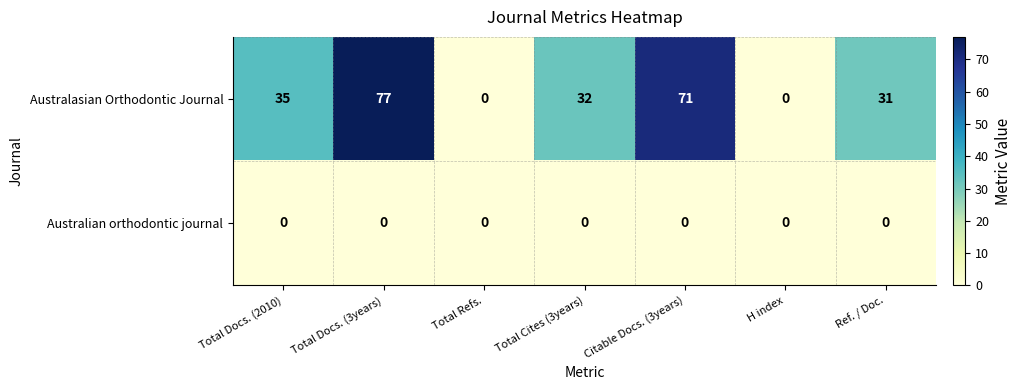

Count the number of data series in this chart.

2